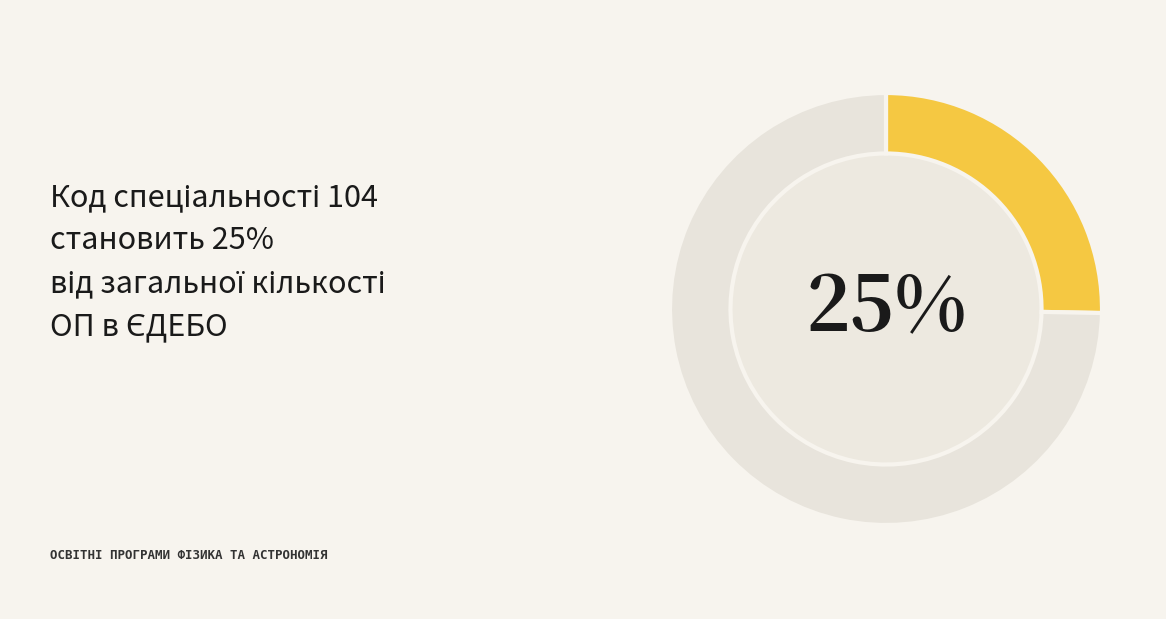

Does any single category account for the majority?

Yes